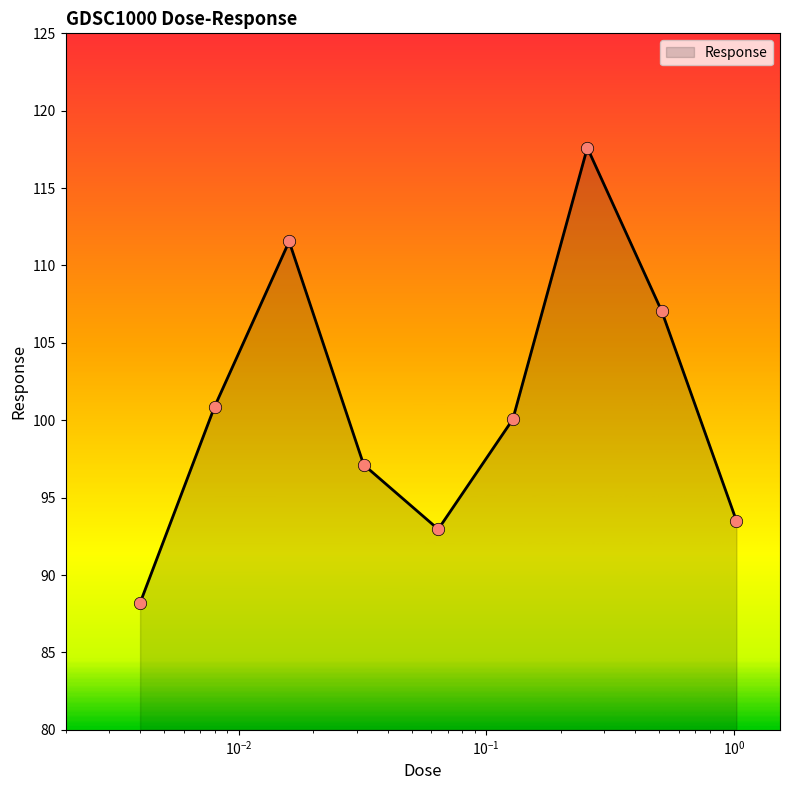

What is the difference between the maximum and minimum values?

29.4